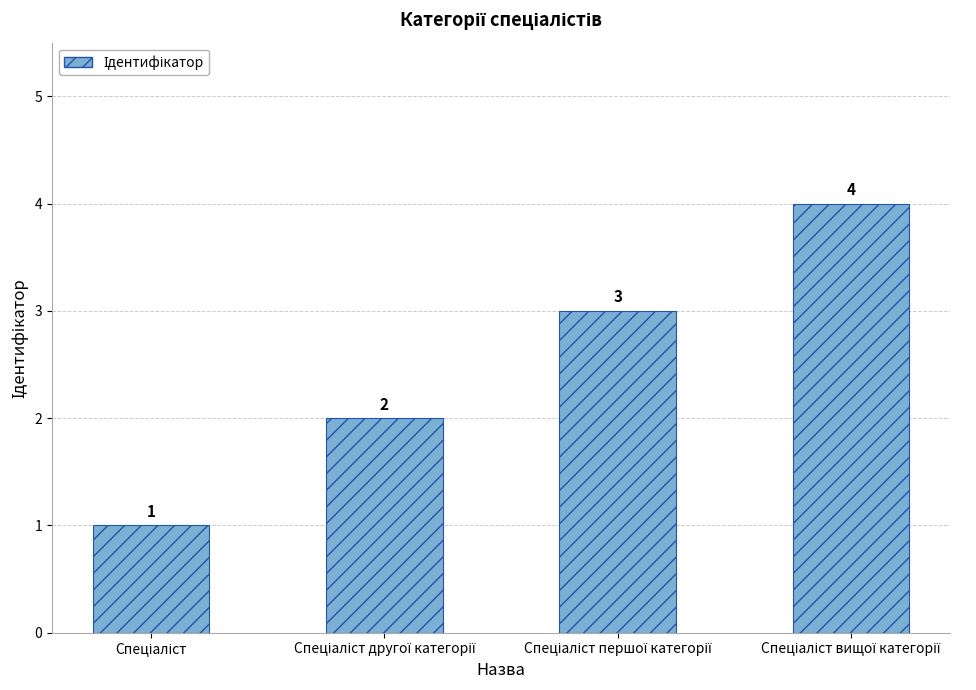

What is the value of the 2nd bar from the left?

2